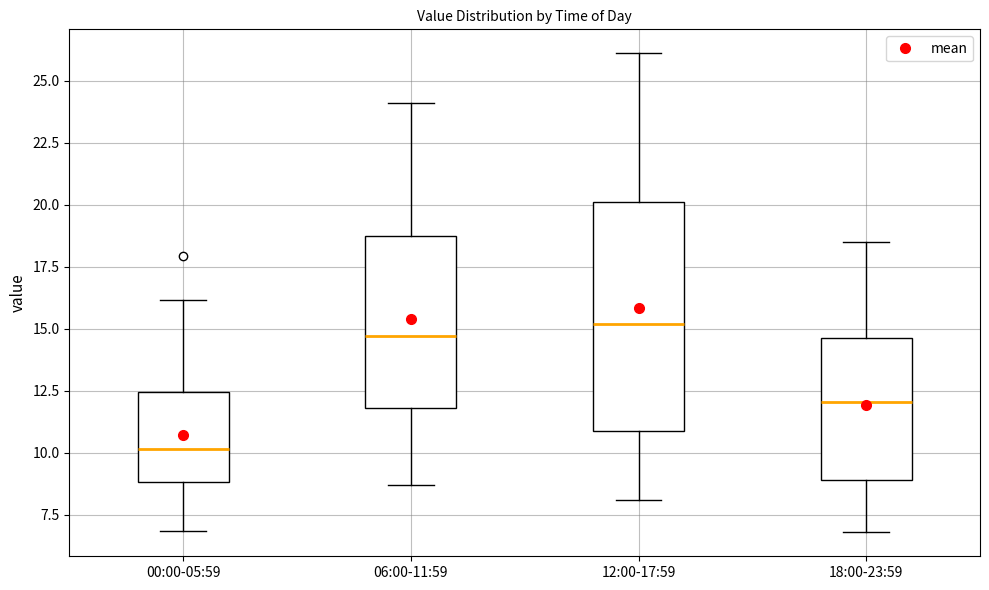

Reading left to right, read every box against the y-axis: the position of its median line, the range the box covers, and the ends of its whiskers. The values are not printed on the chart, so give them approximately, as read against the axis.

00:00-05:59: median 10.0, box 9.0 to 12.5, whiskers 7.0 to 16.0
06:00-11:59: median 14.5, box 12.0 to 18.5, whiskers 8.5 to 24.0
12:00-17:59: median 15.0, box 11.0 to 20.0, whiskers 8.0 to 26.0
18:00-23:59: median 12.0, box 9.0 to 14.5, whiskers 7.0 to 18.5